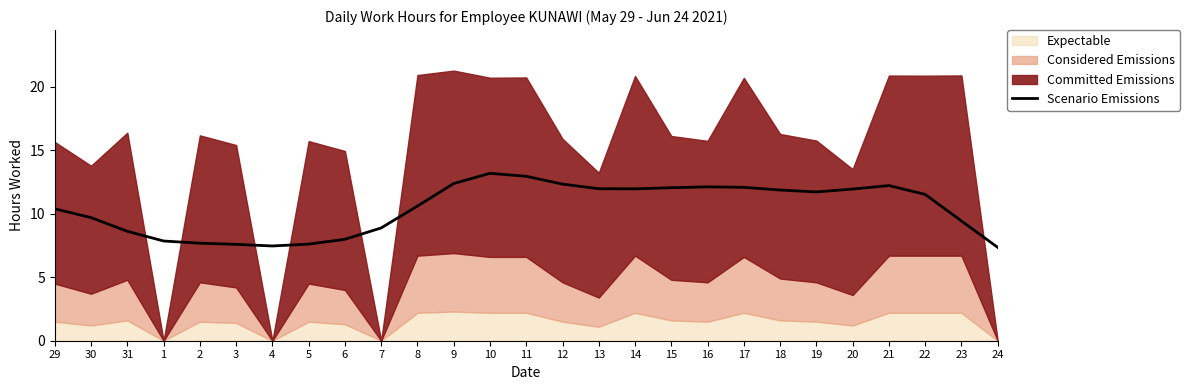

True or false: the data has more than 1 interior local peaks.

True